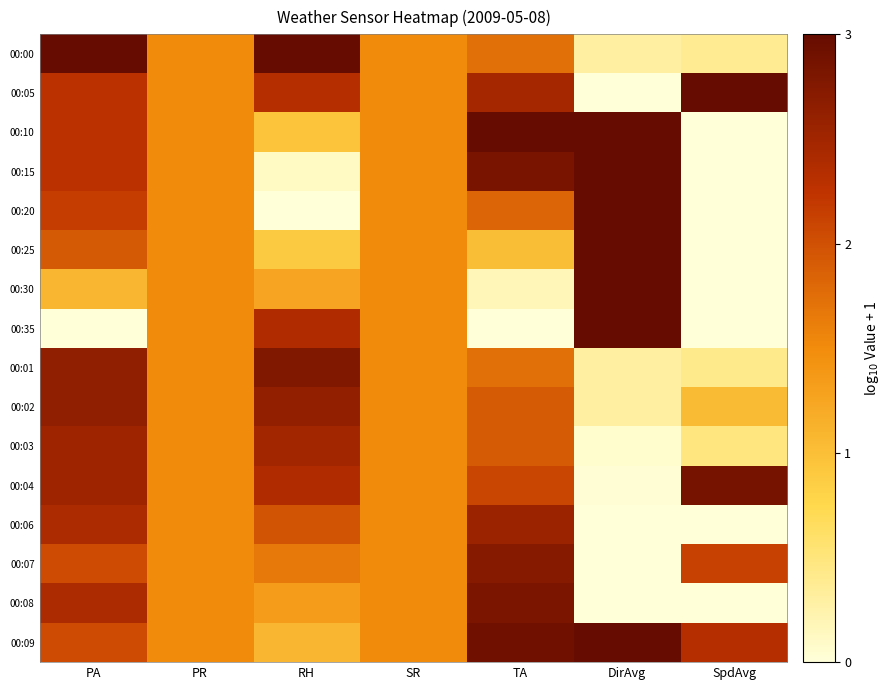

Rank the series by their maximum value, from lowest to highest.

00:03, 00:06, 00:02, 00:07, 00:01, 00:08, 00:04, 00:00, 00:05, 00:10, 00:15, 00:20, 00:25, 00:30, 00:35, 00:09